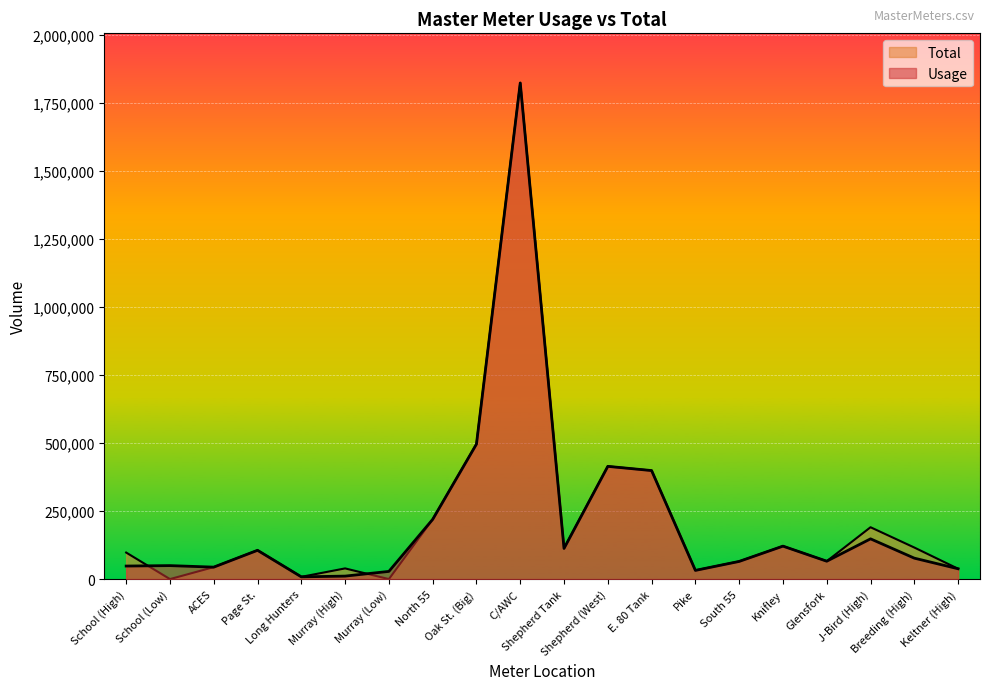

Is the value of Usage at Page St. greater than the value of Total at C/AWC?

No